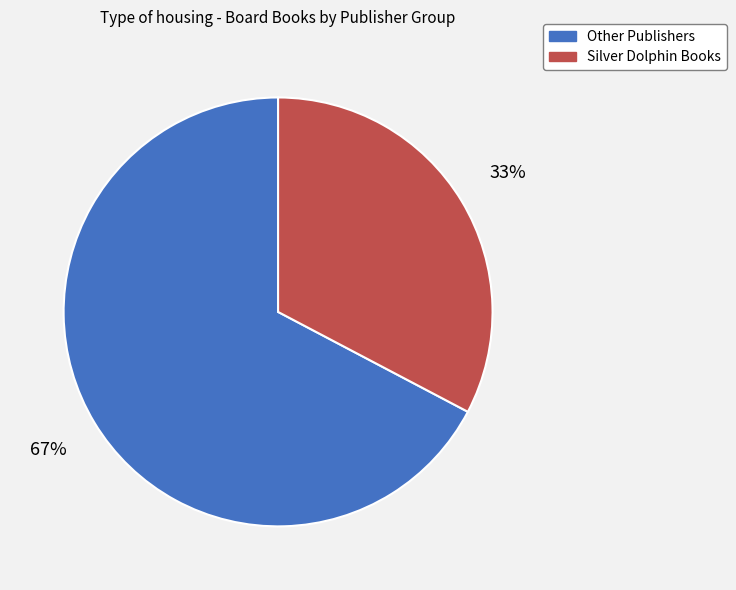

Is there any slice that represents more than half of the pie?

Yes